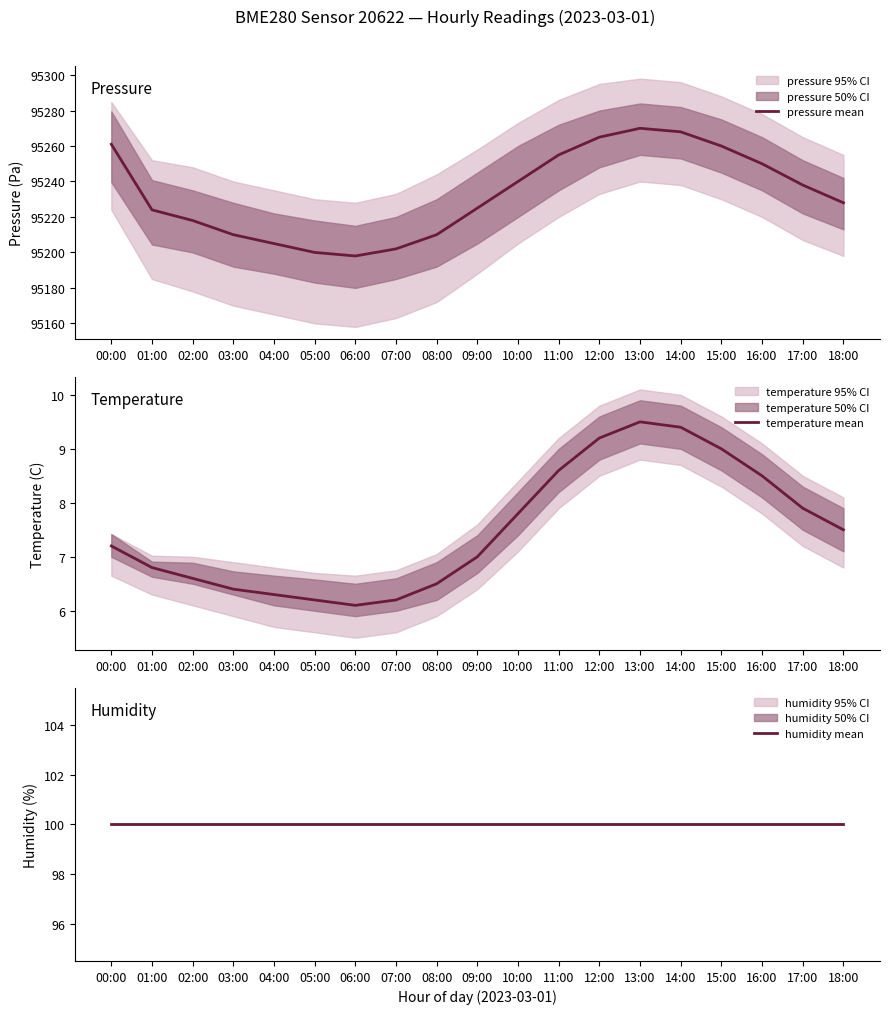

True or false: pressure mean and humidity mean intersect in this chart.

False